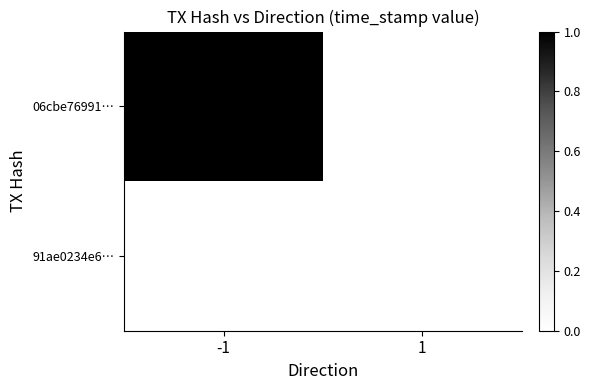

List the series in order of their peak value, highest first.

06cbe76991…, 91ae0234e6…